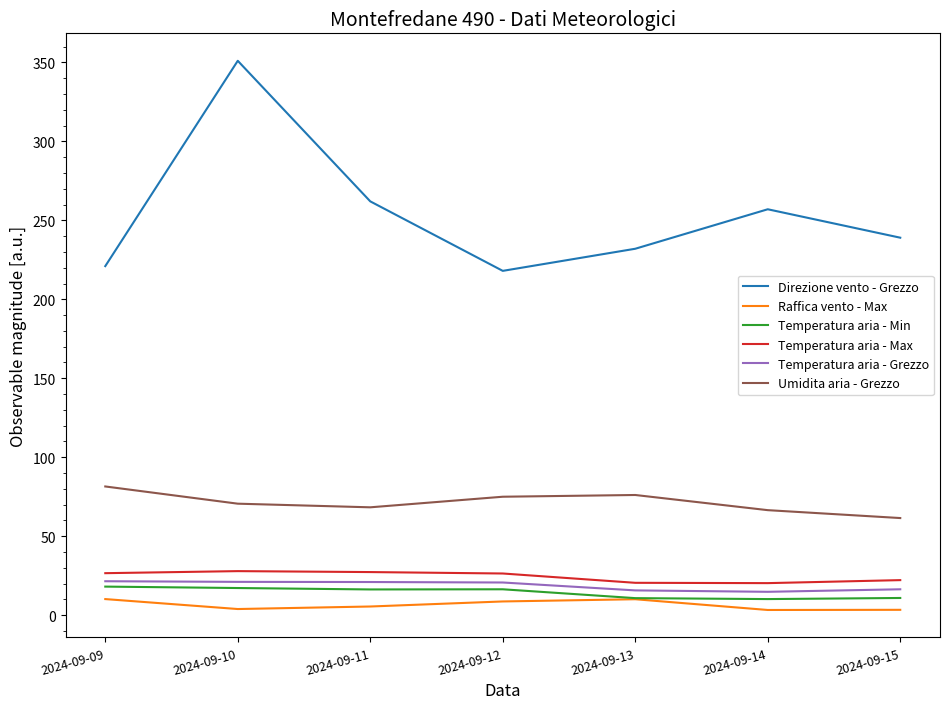

What is the greatest value displayed?

351.0